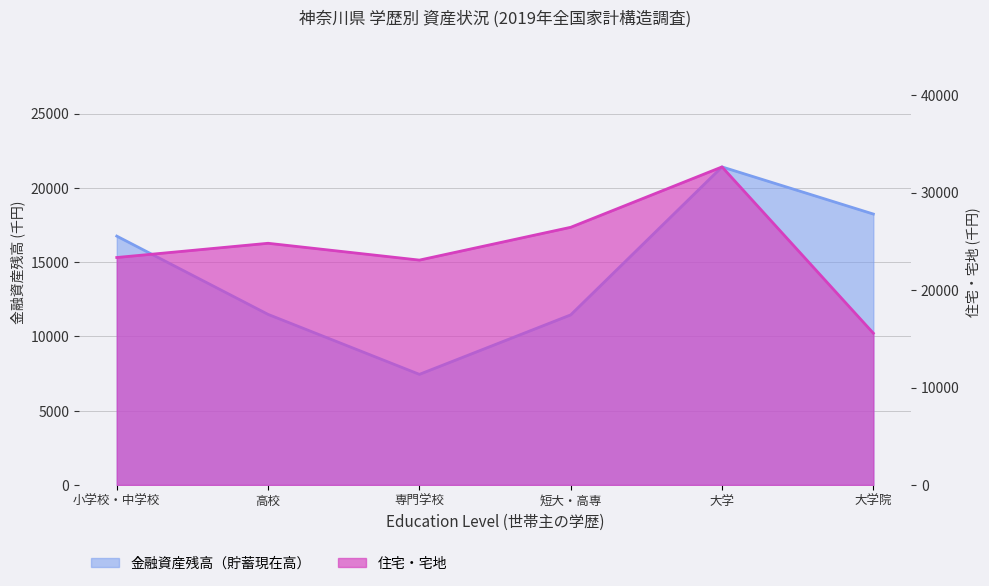

True or false: 住宅・宅地 and 金融資産残高（貯蓄現在高） intersect in this chart.

True